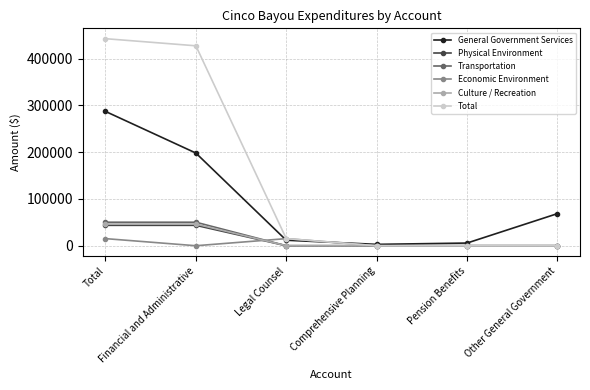

What is the value of the General Government Services point at the 1st from the left?

286993